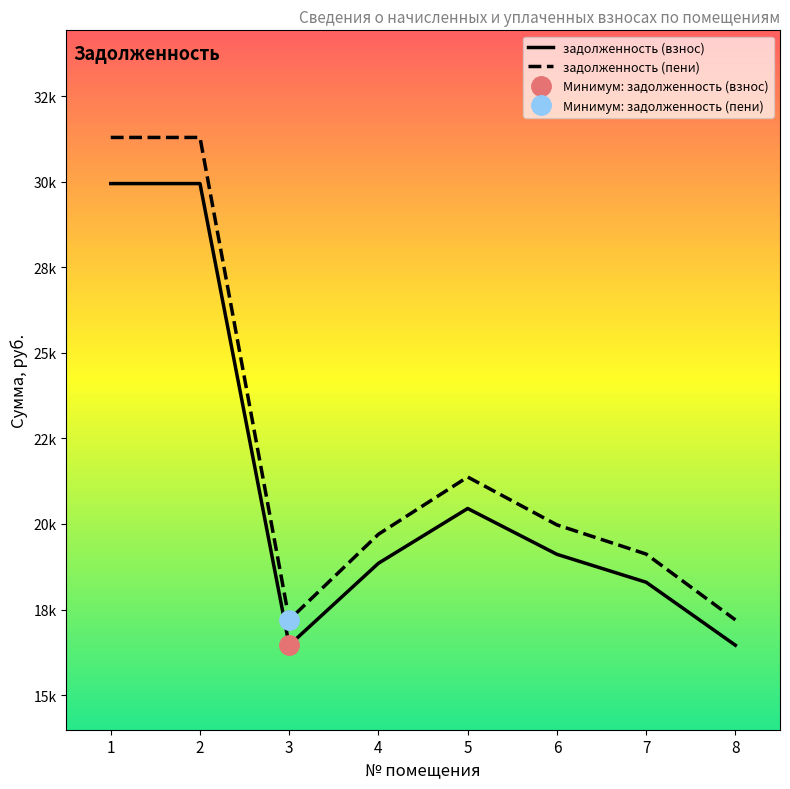

What is the total value across all series at 4?

38551.3